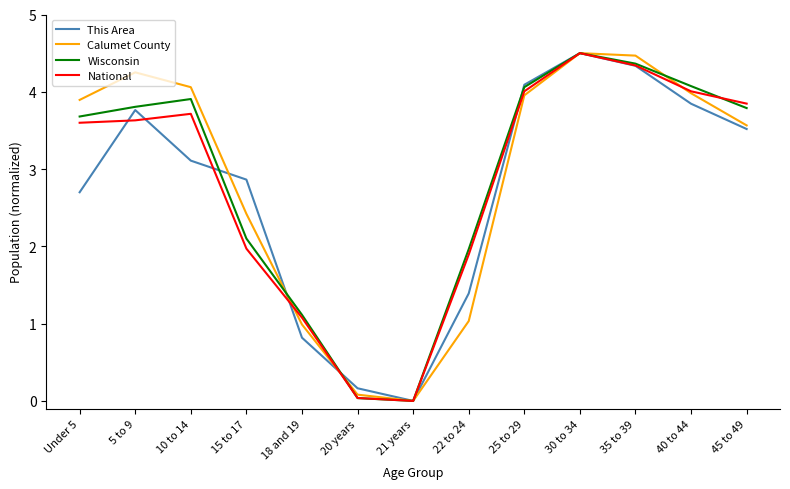

What is the sum of all National values?

36.6